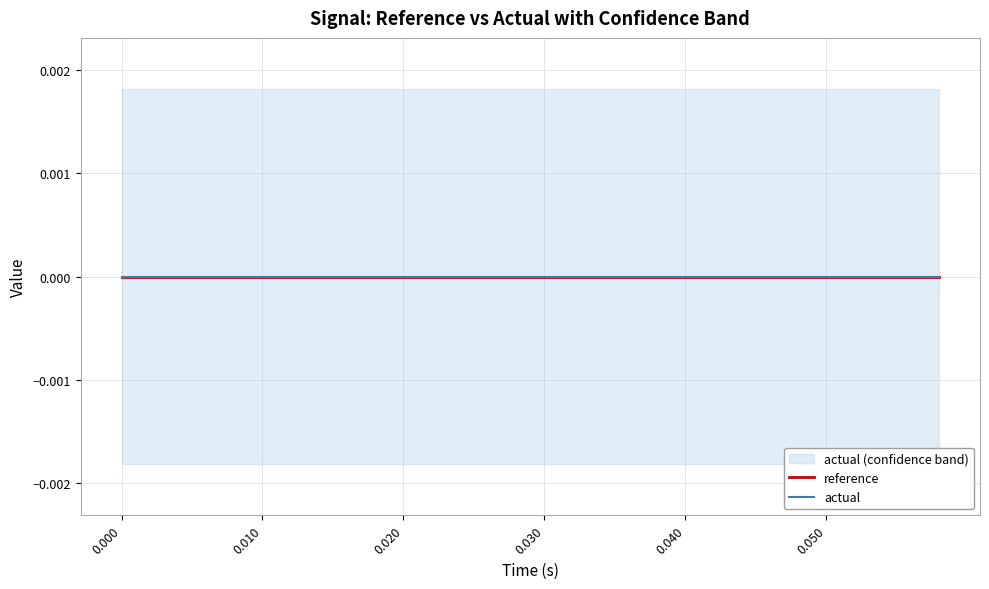

At how many categories does at least one series exceed 0?

30